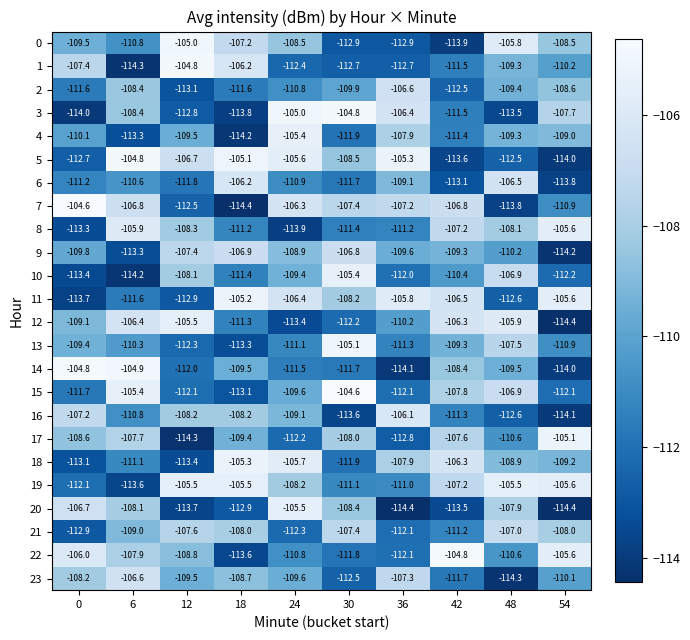

At which label does 12 first exceed -109?

6